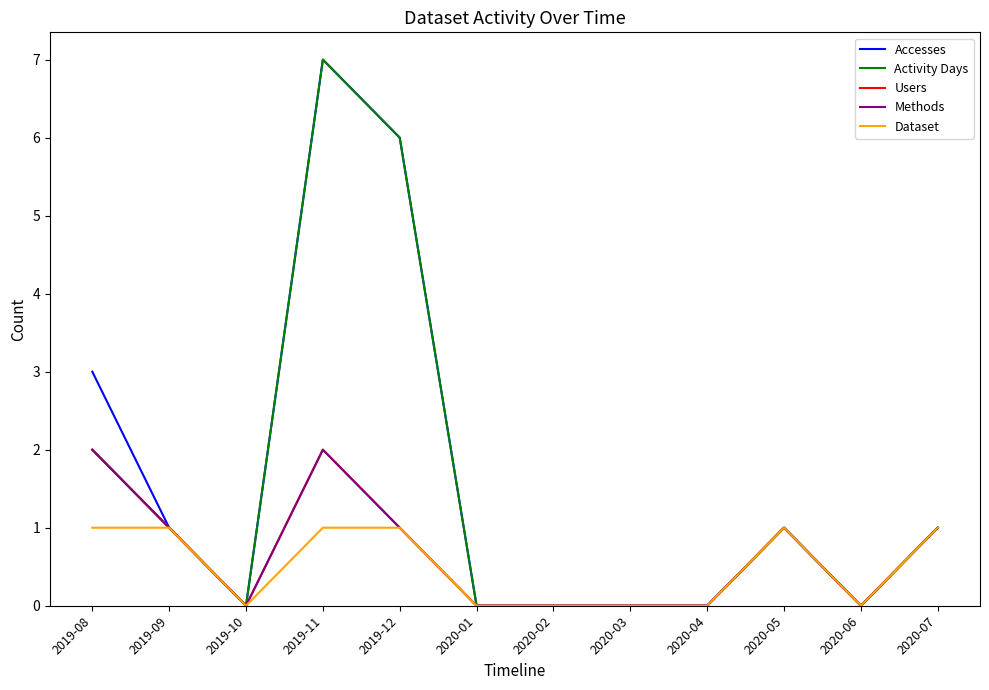

Reading left to right, transcribe all the data shown in this chart.

Accesses: 2019-08=3	2019-09=1	2019-10=0	2019-11=7	2019-12=6	2020-01=0	2020-02=0	2020-03=0	2020-04=0	2020-05=1	2020-06=0	2020-07=1
Activity Days: 2019-08=2	2019-09=1	2019-10=0	2019-11=7	2019-12=6	2020-01=0	2020-02=0	2020-03=0	2020-04=0	2020-05=1	2020-06=0	2020-07=1
Users: 2019-08=2	2019-09=1	2019-10=0	2019-11=2	2019-12=1	2020-01=0	2020-02=0	2020-03=0	2020-04=0	2020-05=1	2020-06=0	2020-07=1
Methods: 2019-08=2	2019-09=1	2019-10=0	2019-11=2	2019-12=1	2020-01=0	2020-02=0	2020-03=0	2020-04=0	2020-05=1	2020-06=0	2020-07=1
Dataset: 2019-08=1	2019-09=1	2019-10=0	2019-11=1	2019-12=1	2020-01=0	2020-02=0	2020-03=0	2020-04=0	2020-05=1	2020-06=0	2020-07=1